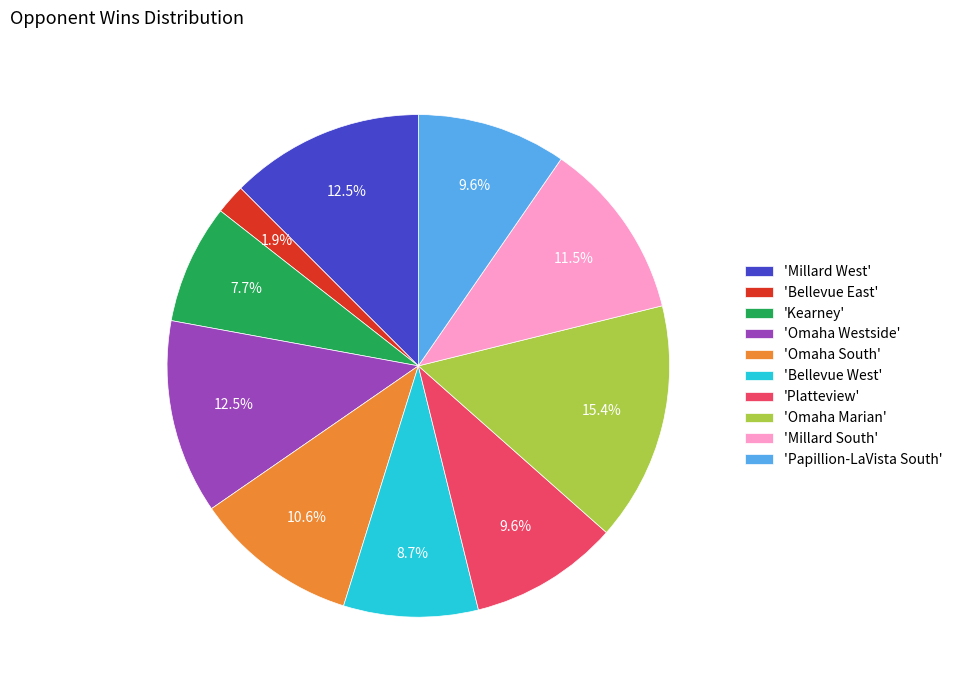

Between 'Platteview' and 'Millard West', which is larger?

'Millard West'